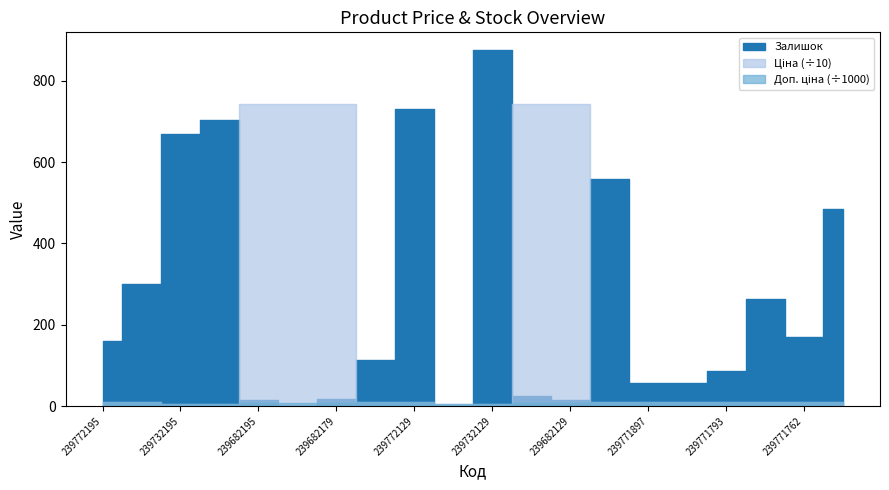

Rank the series at 239682130 from lowest to highest value.

Доп. ціна, Залишок, Ціна